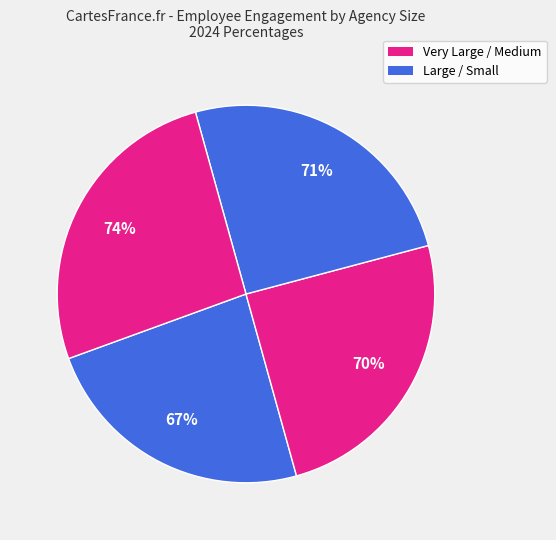

Is it true that Very Large Agencies Overall is 17% of the pie?

False